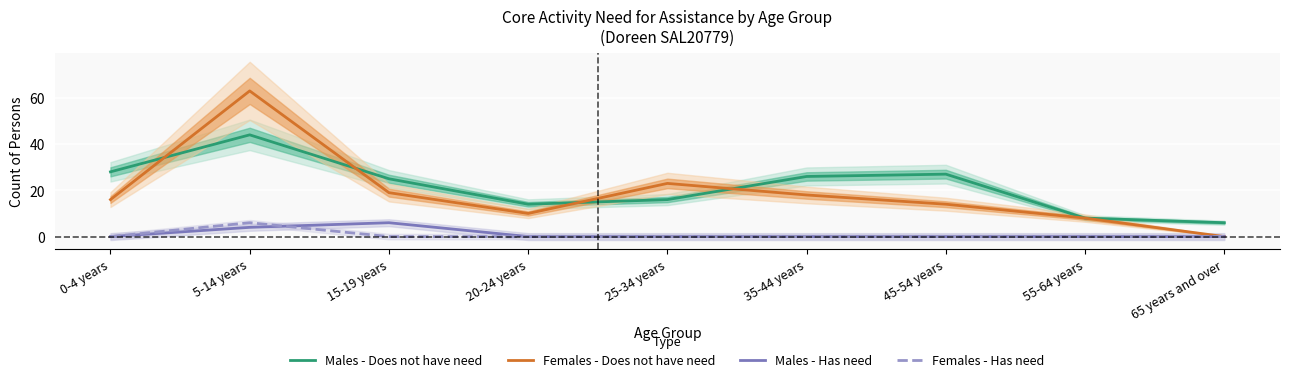

What is the value of the Males - Does not have need point at the 6th from the left?

26